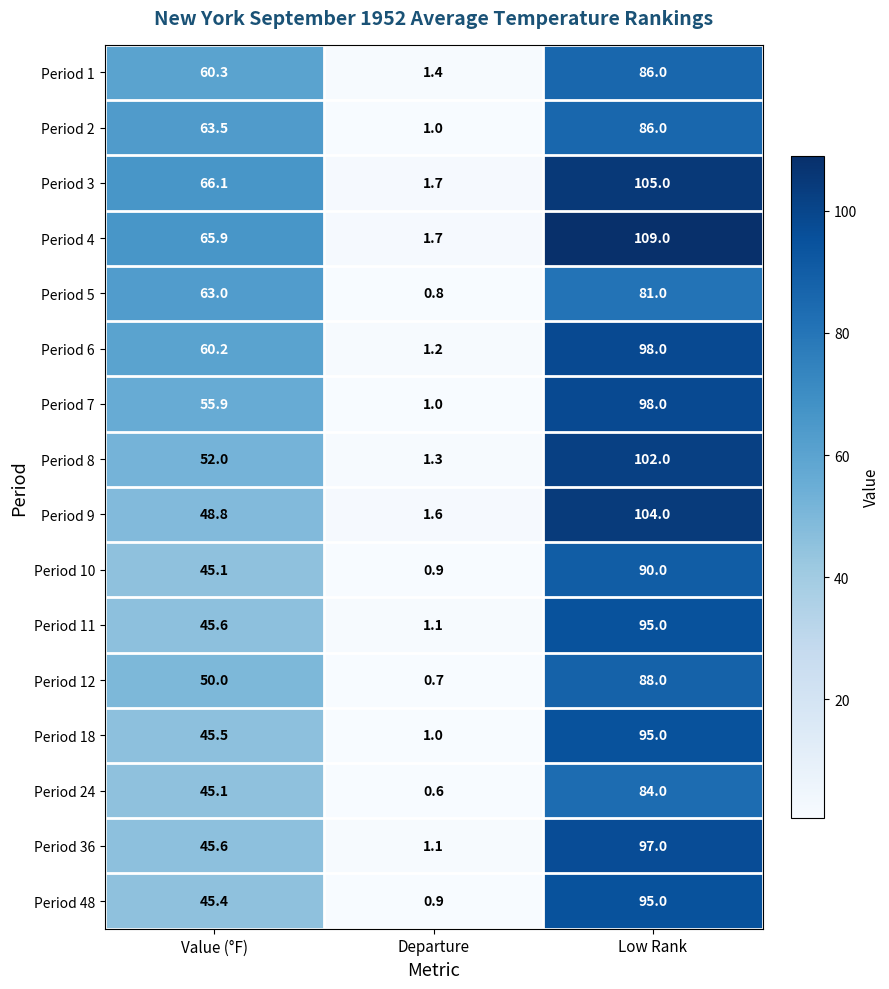

What is the highest value of the Period 18 series?

95.0